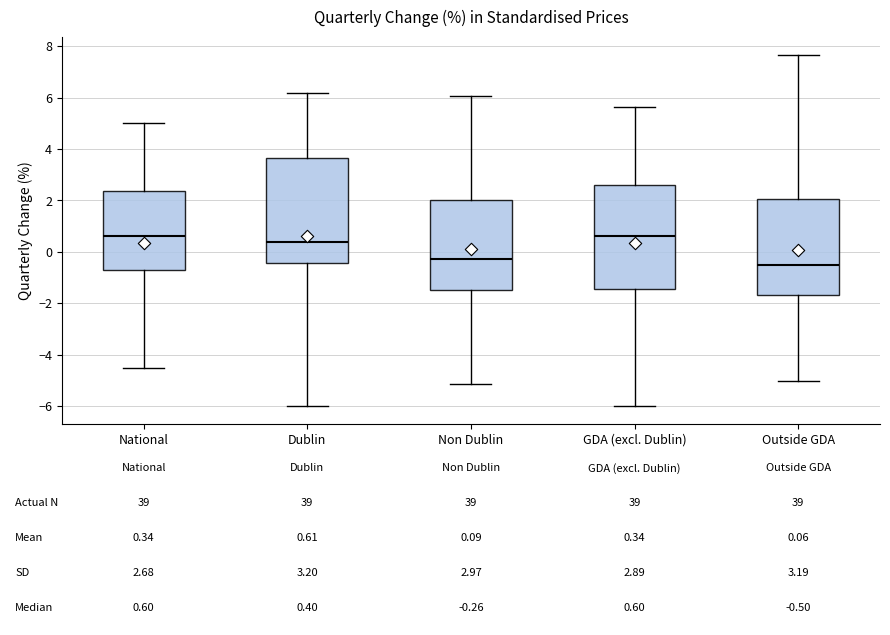

Which box's median line is the lowest?

Outside GDA